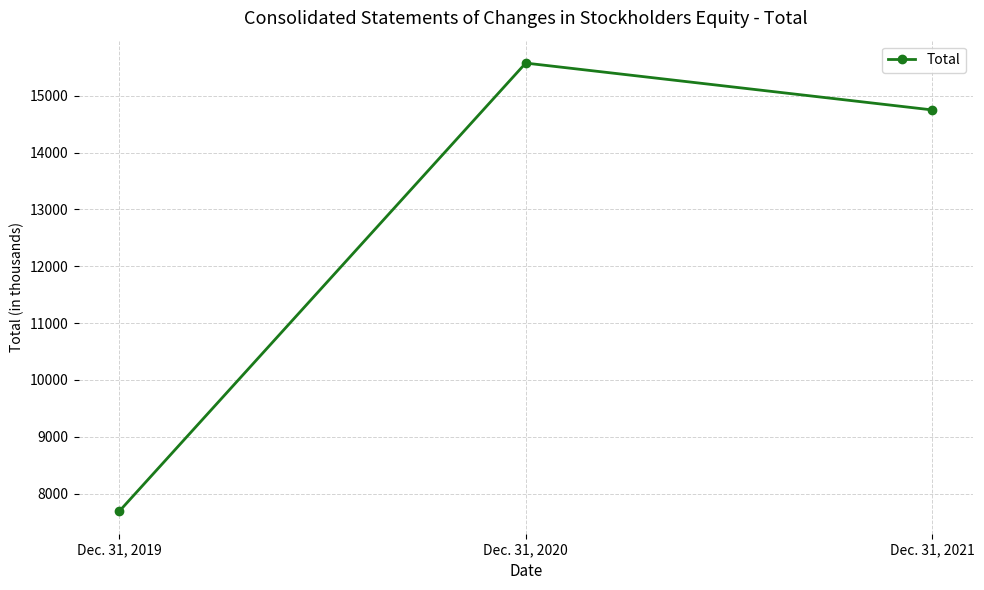

What is the difference between the maximum and minimum values?

7884